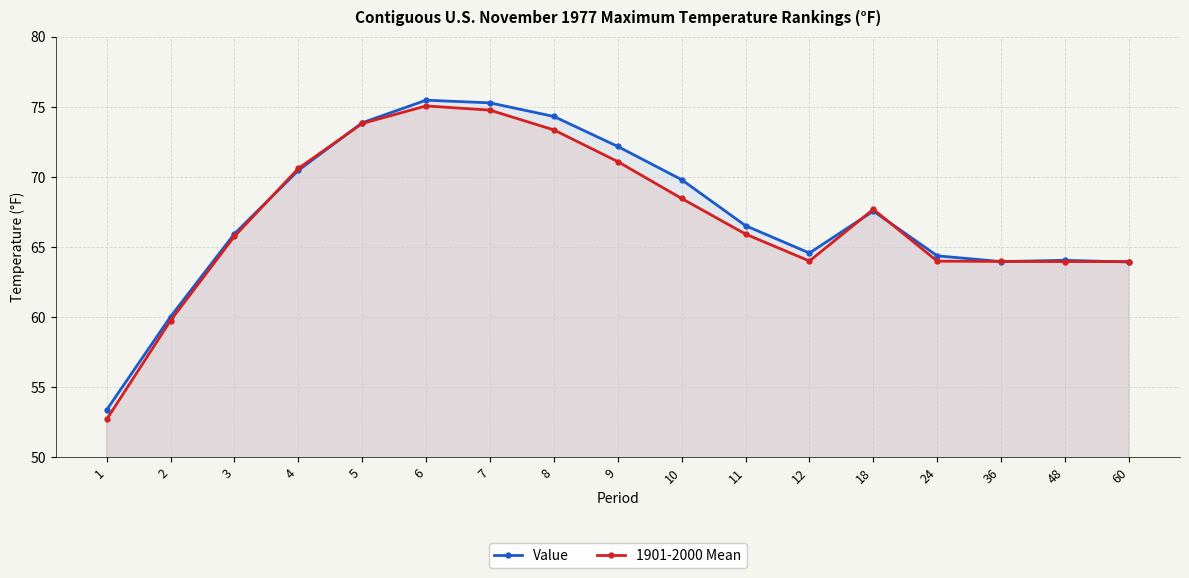

Where is the first local minimum for 1901-2000 Mean?

12